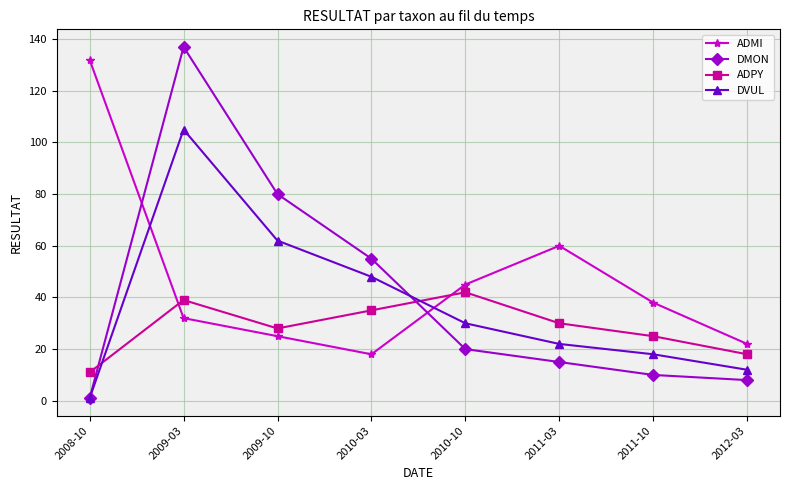

What is the label of the 4th point from the right?

2010-10